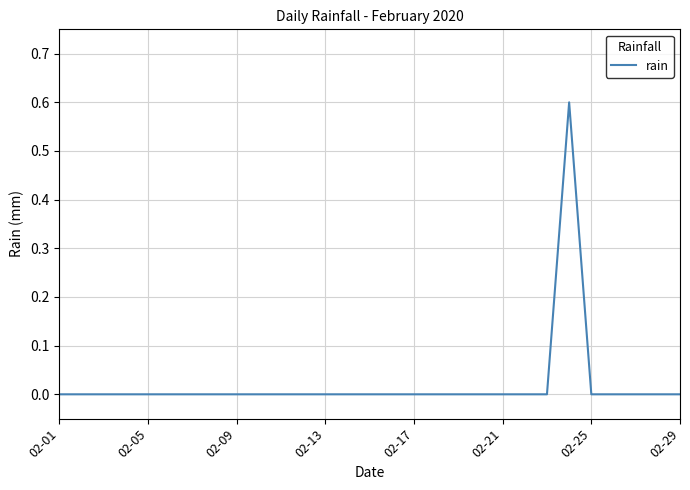

What is the difference between the maximum and minimum values?

0.6